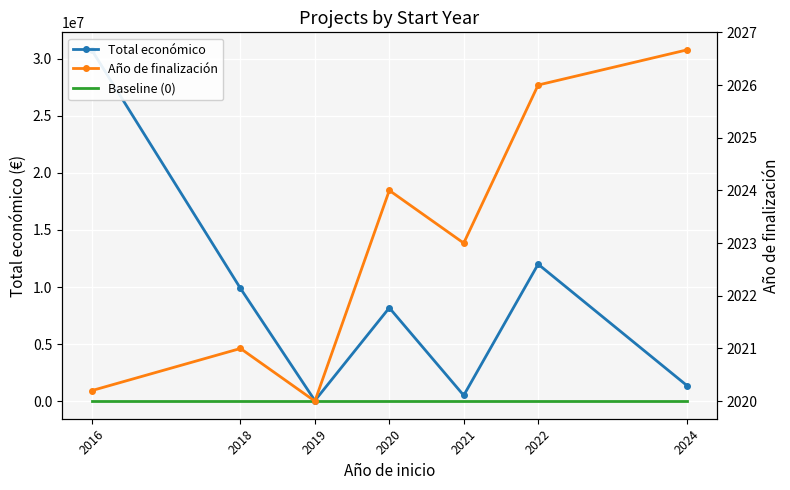

Where does the Total económico series first go above 8179214?

2016